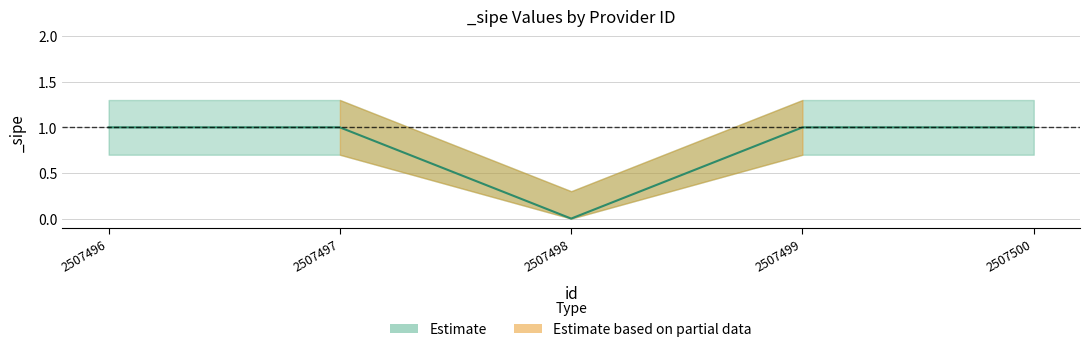

What is the average value of the sipe_upper series?

1.1